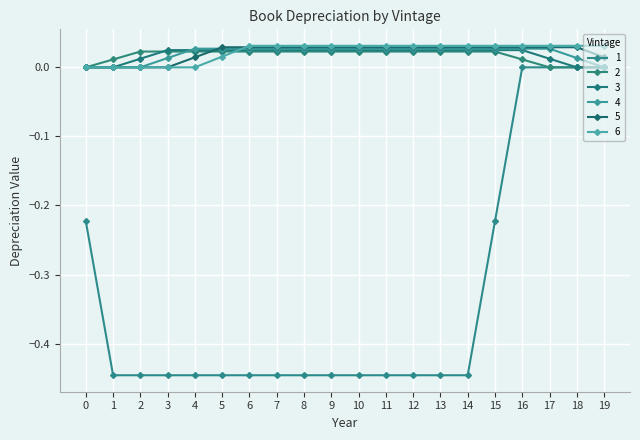

Which series ends up on top after the final intersection of 3 and 2?

3